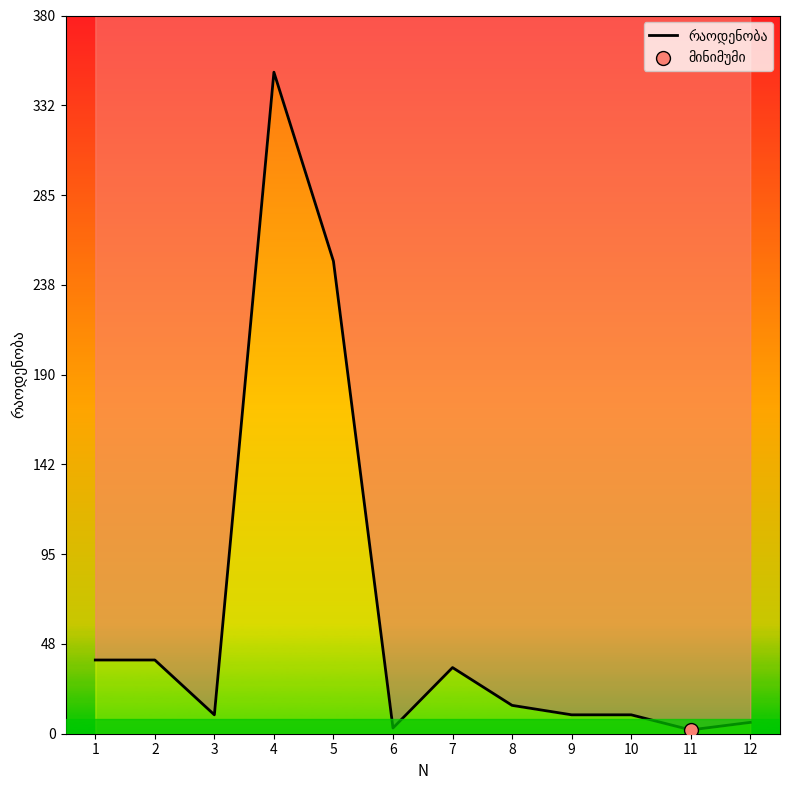

Rank the categories by value from lowest to highest.

11, 6, 12, 3, 9, 10, 8, 7, 1, 2, 5, 4